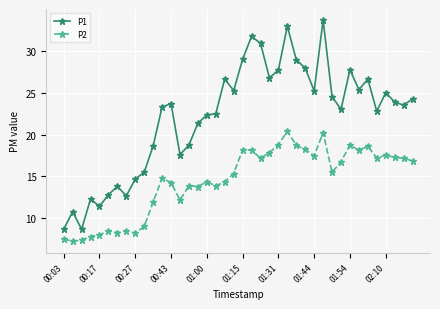

Count the number of categories in the chart.

40